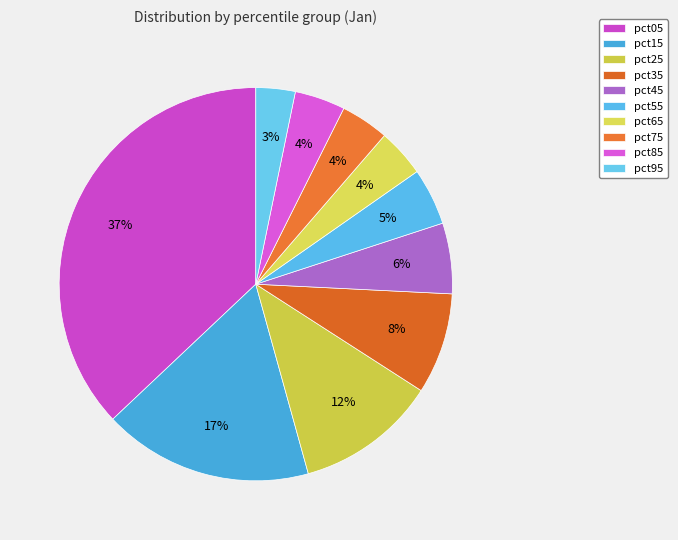

Count the number of slices in the pie.

10